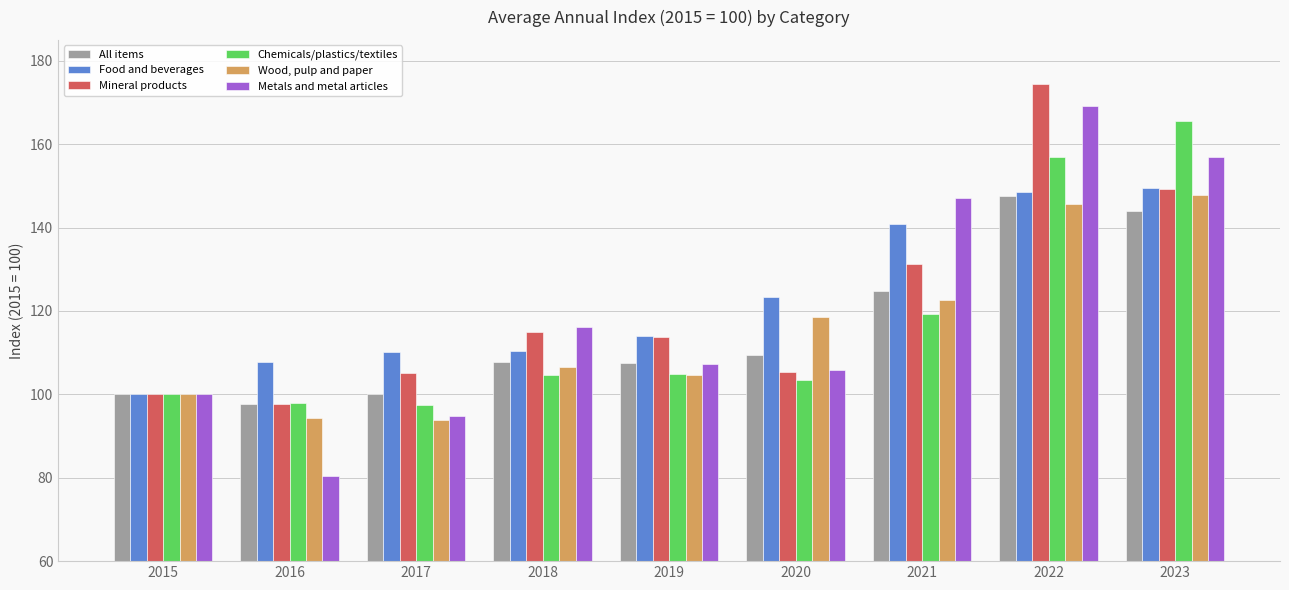

What is the minimum value for Food and beverages?

100.0